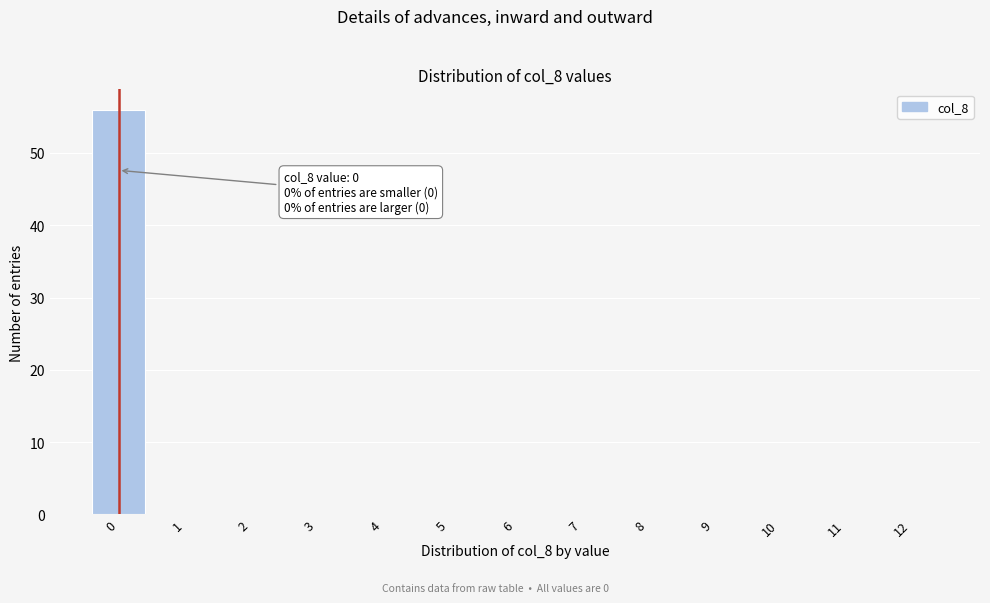

Reading left to right, extract all data points from this chart.

0=56	1=0	2=0	3=0	4=0	5=0	6=0	7=0	8=0	9=0	10=0	11=0	12=0